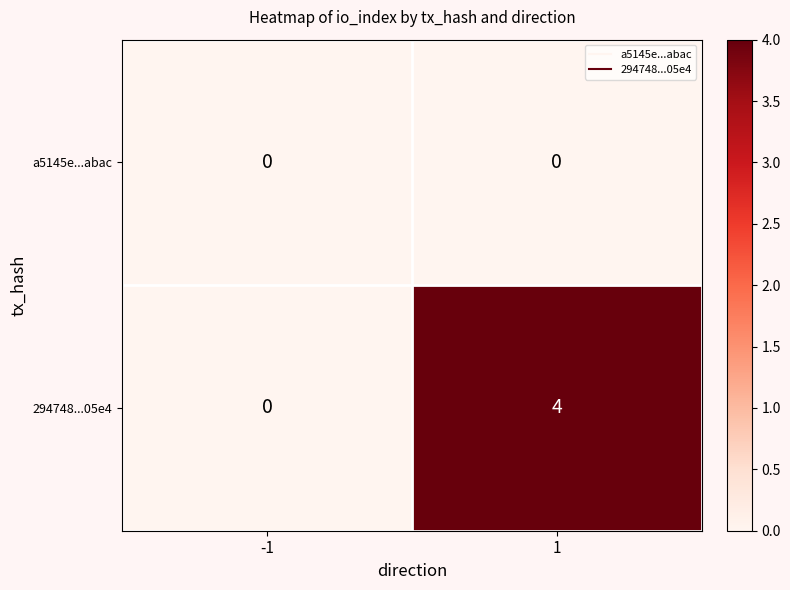

What is the total value across all series at 1?

4